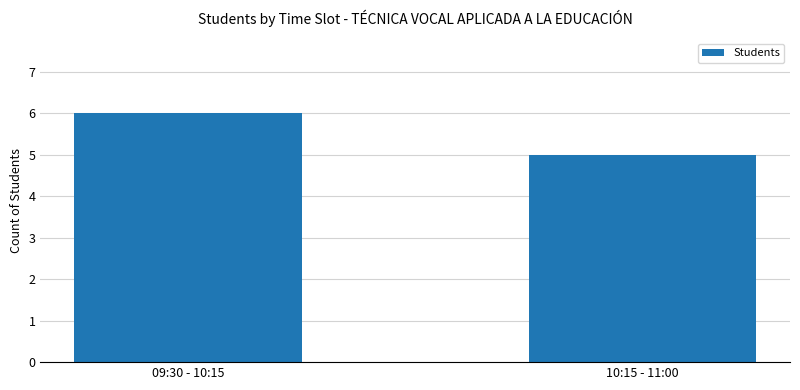

Is it true that the value at 09:30 - 10:15 is 6?

True